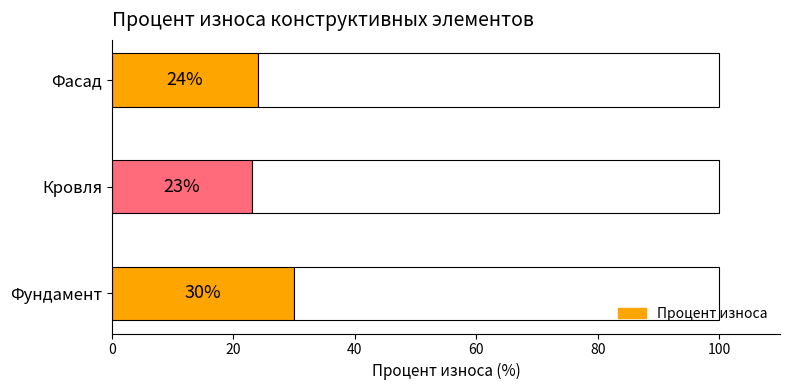

What is the value of the 2nd bar from the left?

23